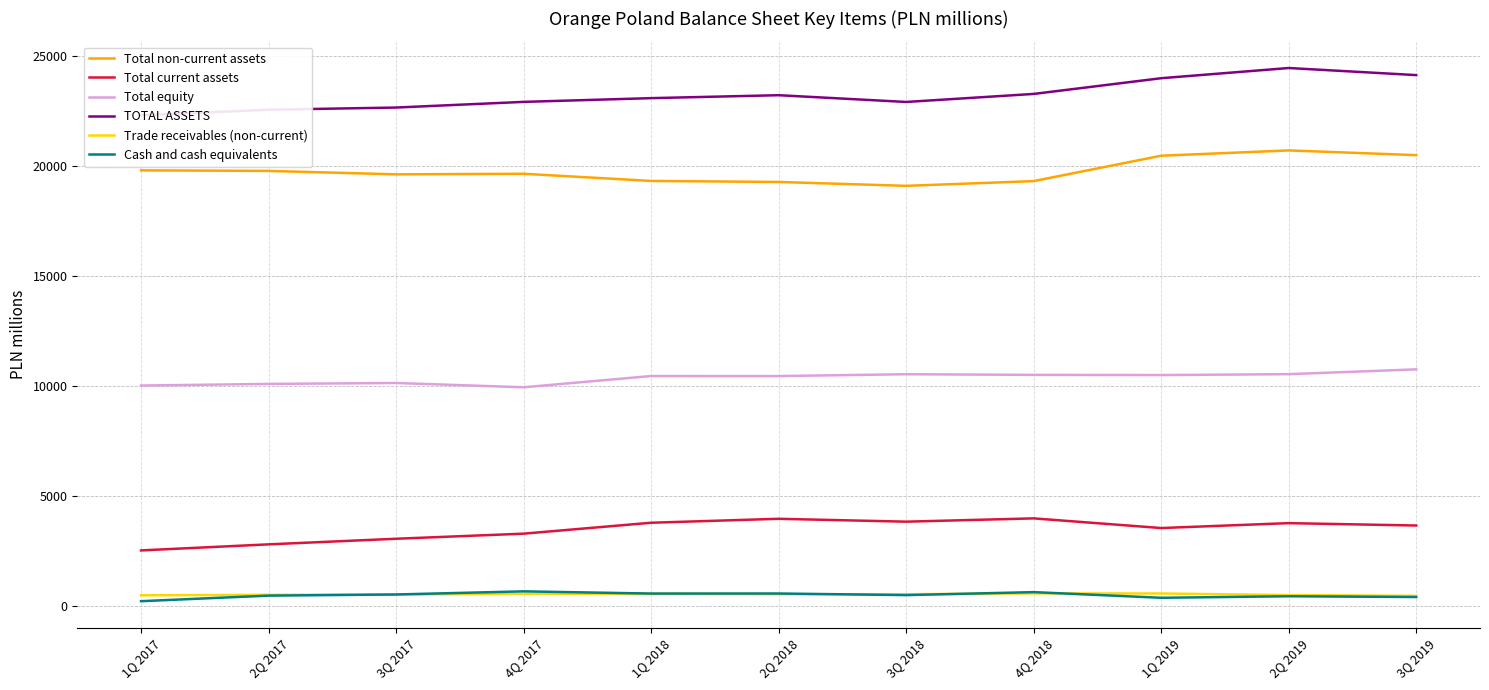

Rank the categories by Trade receivables (non-current) value from highest to lowest.

4Q 2018, 1Q 2019, 4Q 2017, 1Q 2018, 3Q 2018, 2Q 2018, 3Q 2017, 2Q 2017, 2Q 2019, 1Q 2017, 3Q 2019